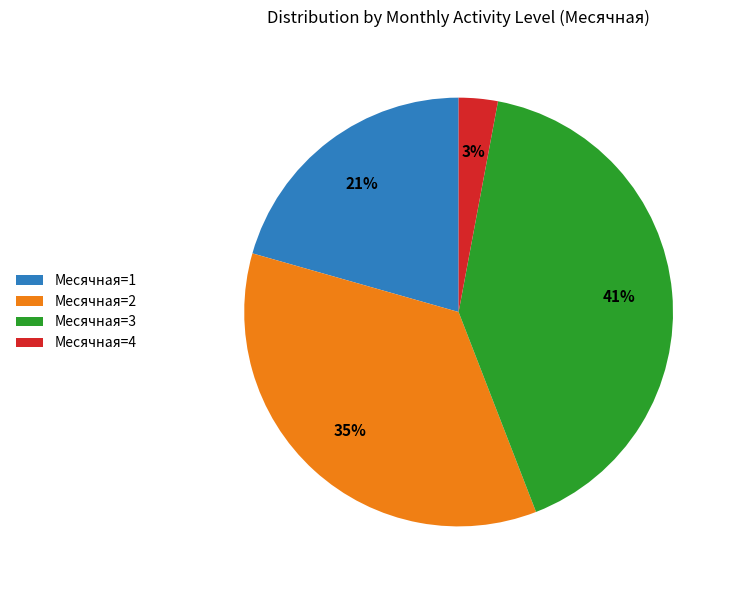

Approximately how many times larger is the value at Месячная=4 compared to Месячная=3?

0.1